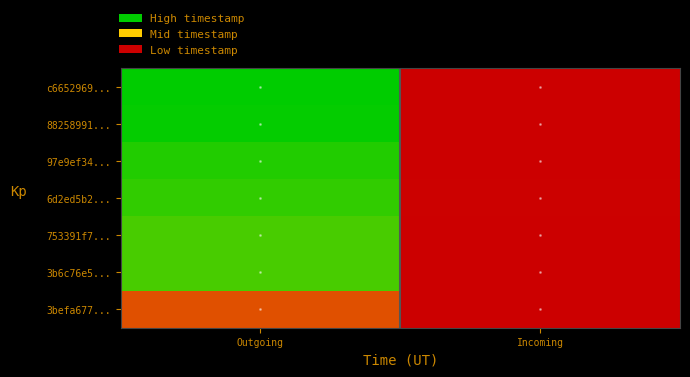

What is the total value across all series at Outgoing?

11172330198